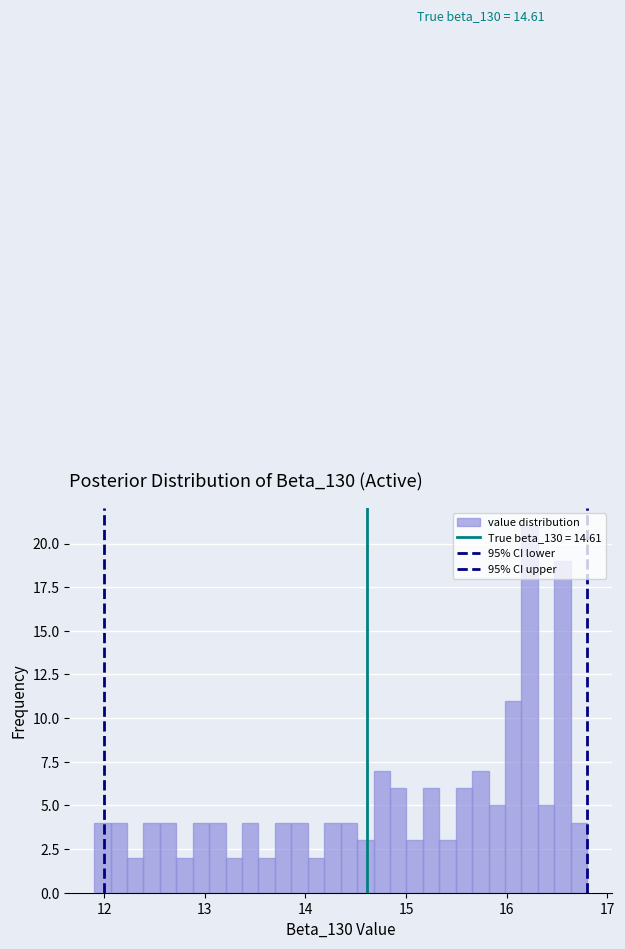

Around what value on the x-axis is the tallest bar? Give the approximate position of its centre, as read against the axis.

16.2